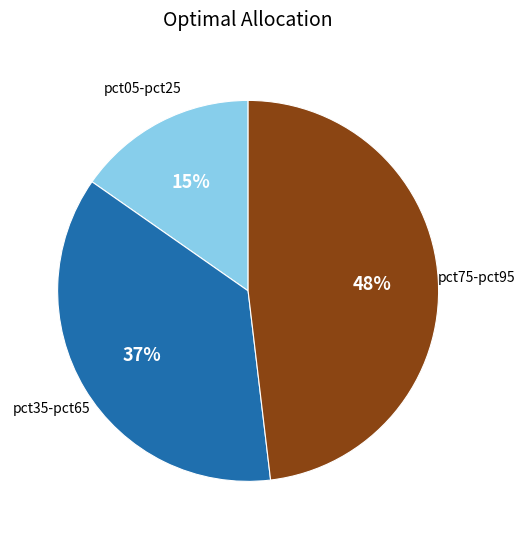

To the nearest percent, what is the average slice percentage?

33%